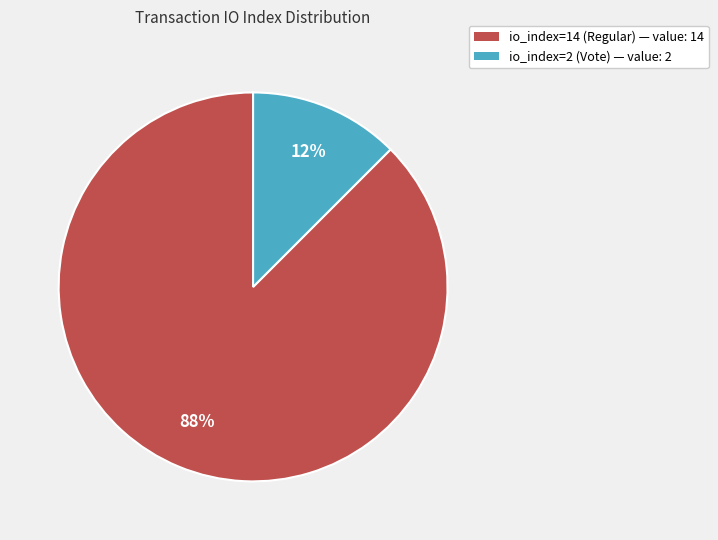

Count the number of slices in the pie.

2